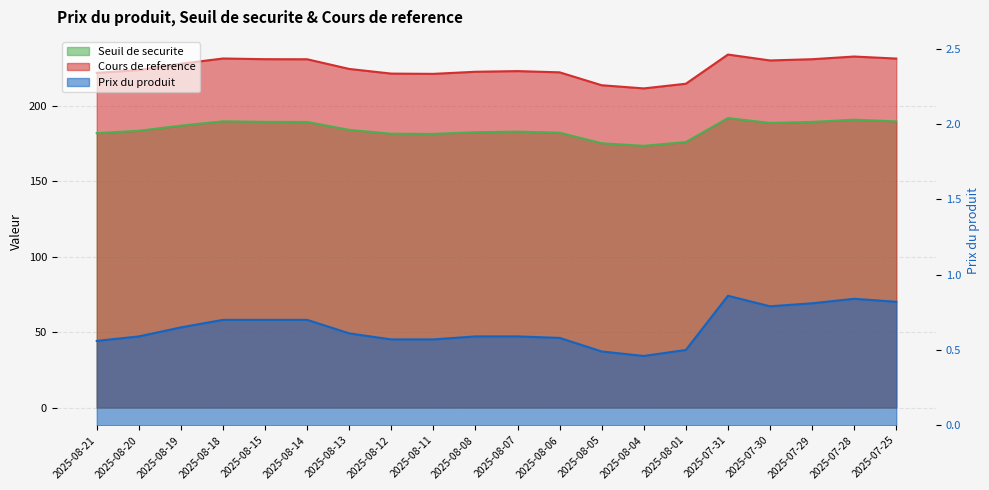

Rank the categories by Seuil de securite value from highest to lowest.

2025-07-31, 2025-07-28, 2025-08-18, 2025-07-25, 2025-08-15, 2025-07-29, 2025-08-14, 2025-07-30, 2025-08-19, 2025-08-13, 2025-08-20, 2025-08-07, 2025-08-08, 2025-08-06, 2025-08-21, 2025-08-12, 2025-08-11, 2025-08-01, 2025-08-05, 2025-08-04